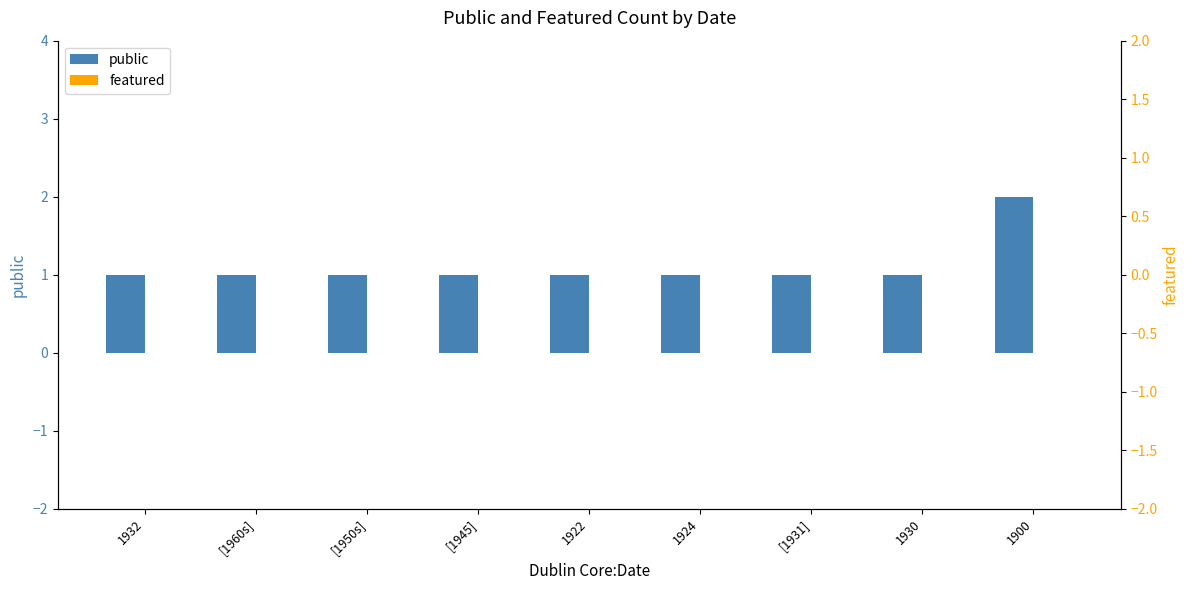

What is the difference between the maximum and minimum values in the public series?

1